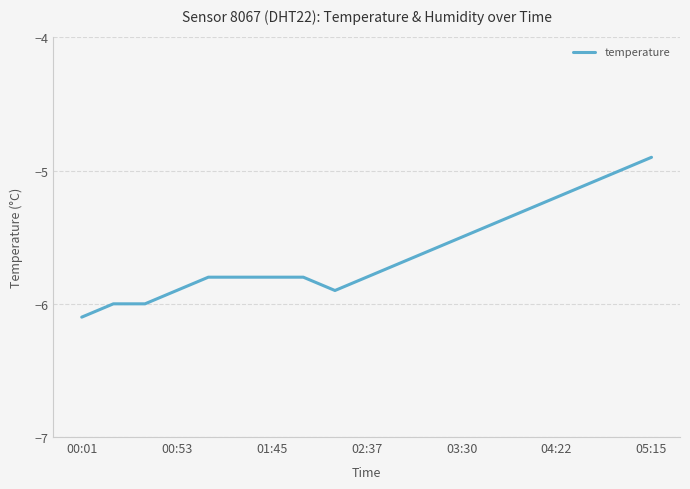

What is the maximum value shown in the chart?

-4.9